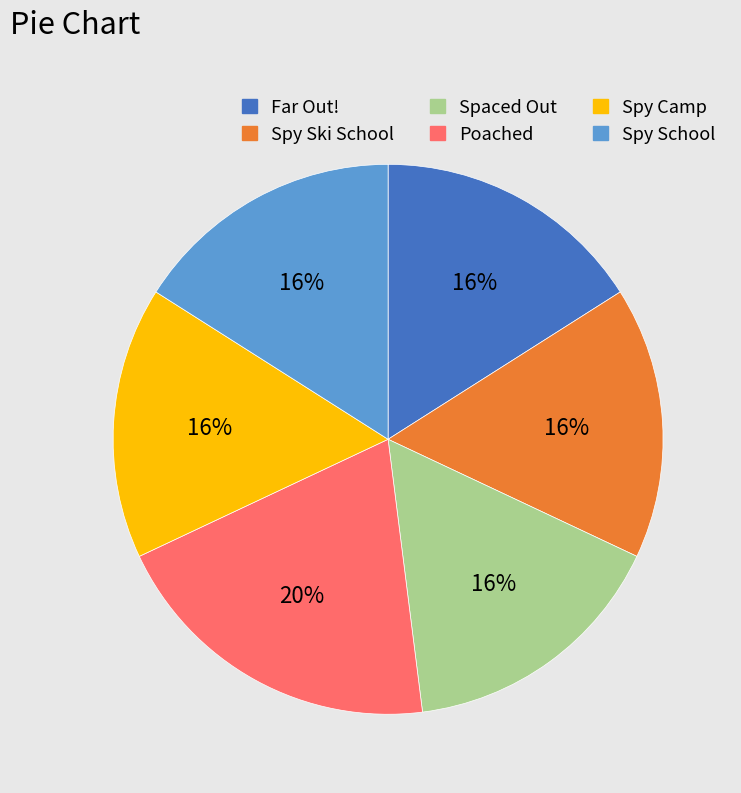

To the nearest percent, what is the average slice percentage?

17%